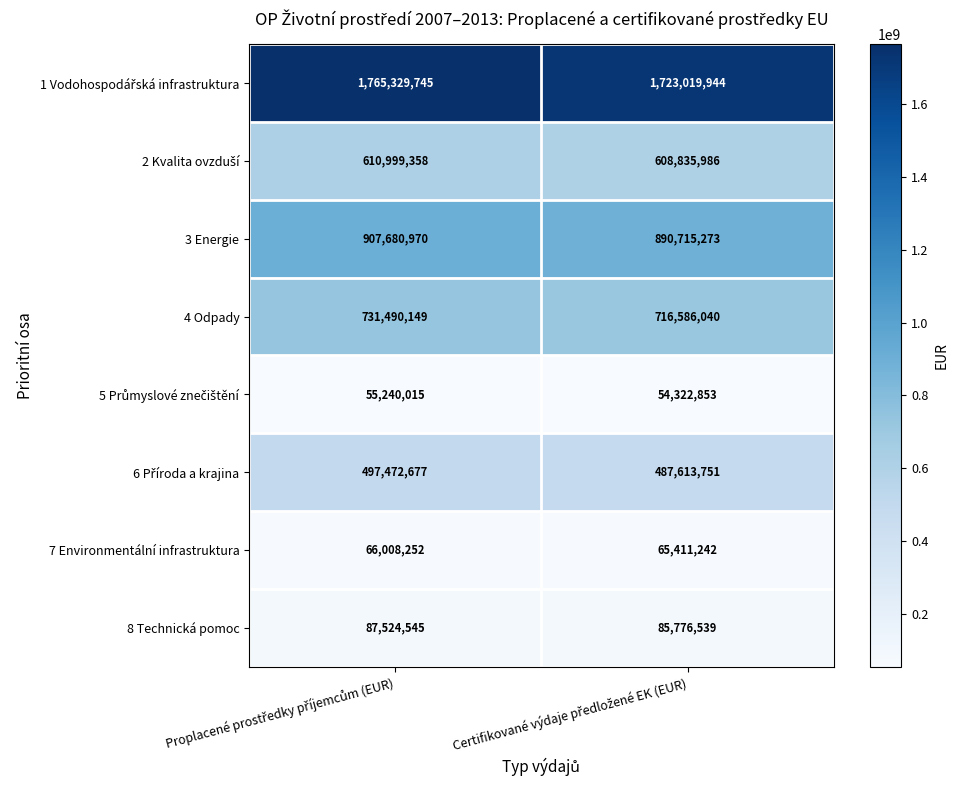

What is the sum of all 8 Technická pomoc values?

173301084